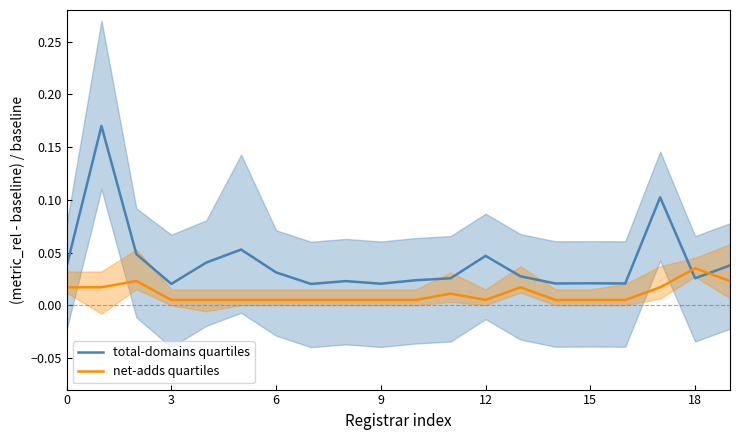

Does the chart have visible grid lines?

No